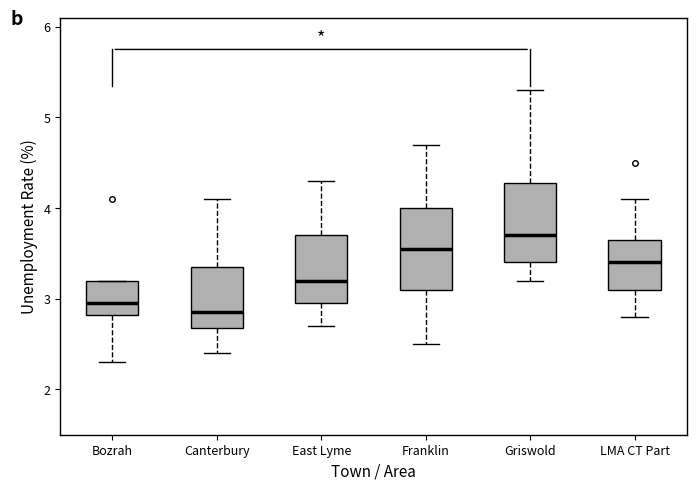

Reading left to right, transcribe this box plot: for each box, give where its median line is, the range the box spans, and where its two whiskers end, as read against the y-axis. The values are not printed on the chart, so give them approximately, as read against the axis.

Bozrah: median 3.0, box 2.8 to 3.2, whiskers 2.3 to 3.2
Canterbury: median 2.9, box 2.7 to 3.4, whiskers 2.4 to 4.1
East Lyme: median 3.2, box 3.0 to 3.7, whiskers 2.7 to 4.3
Franklin: median 3.6, box 3.1 to 4.0, whiskers 2.5 to 4.7
Griswold: median 3.7, box 3.4 to 4.3, whiskers 3.2 to 5.3
LMA CT Part: median 3.4, box 3.1 to 3.7, whiskers 2.8 to 4.1